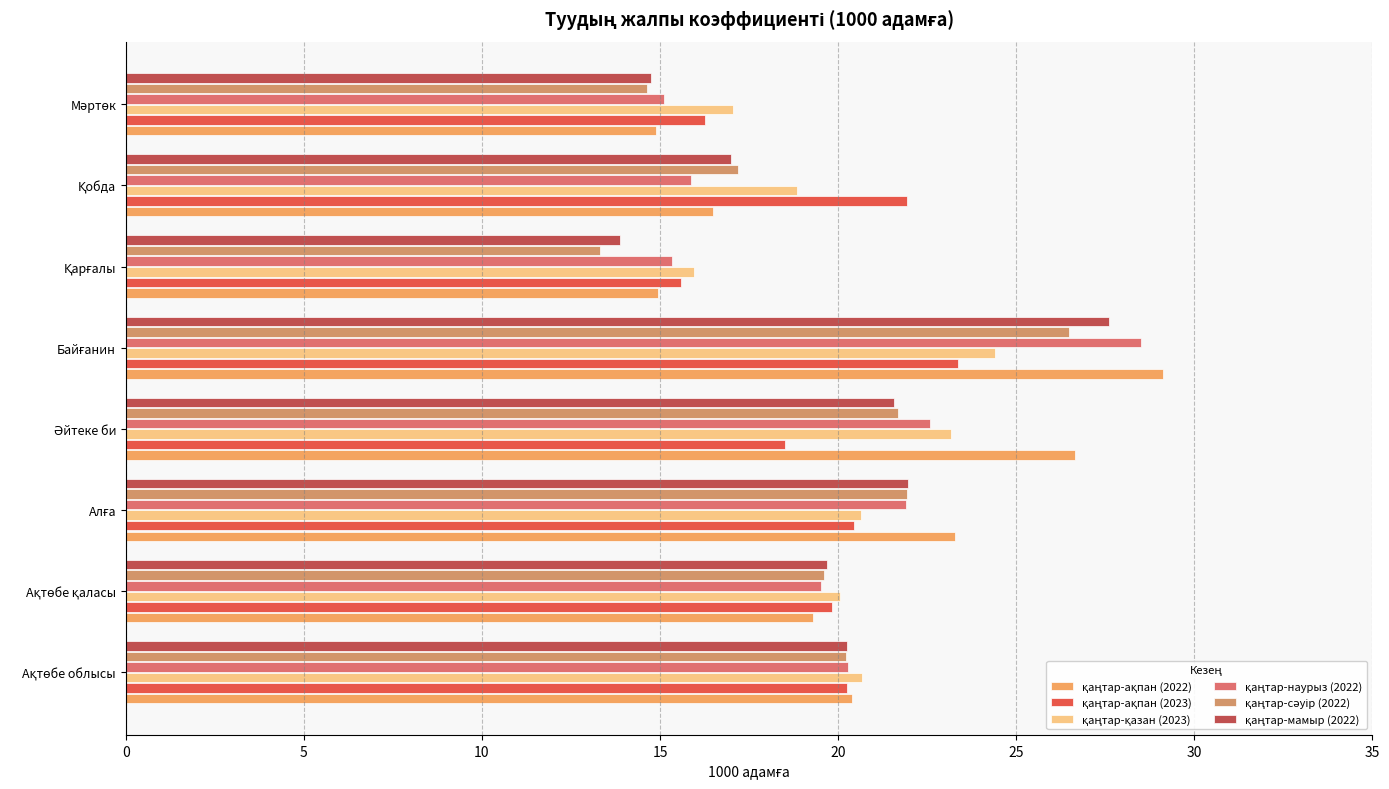

How many data points does each series have?

8